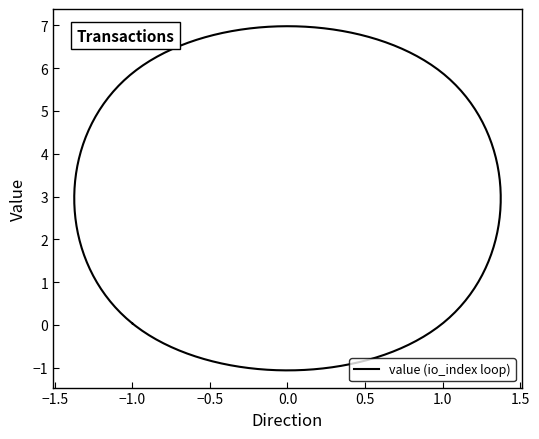

How many values in the direction=1 (io_index=1) series exceed 5?

1